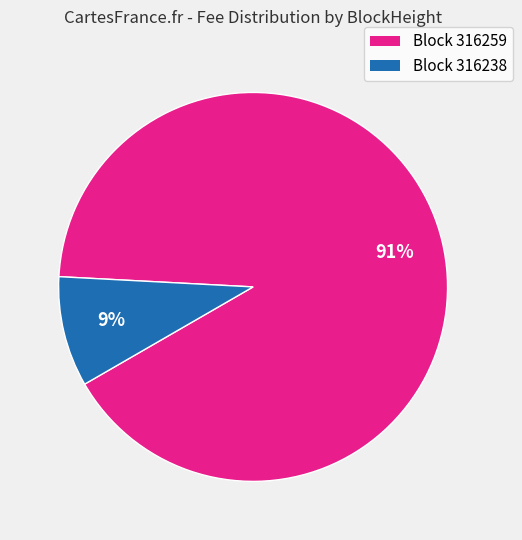

Between Block 316238 and Block 316259, which is larger?

Block 316259